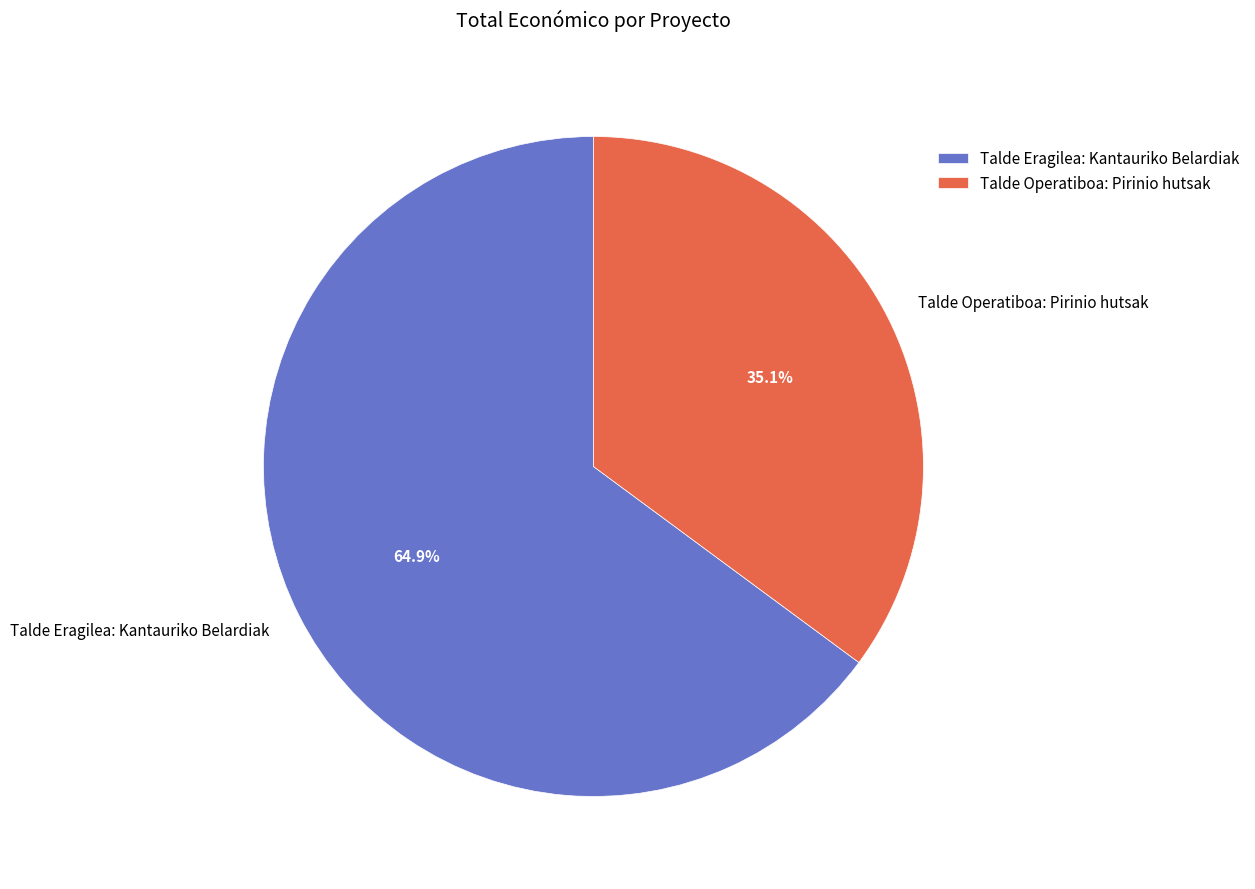

What percentage is the Talde Eragilea: Kantauriko Belardiak slice, to the nearest percent?

65%